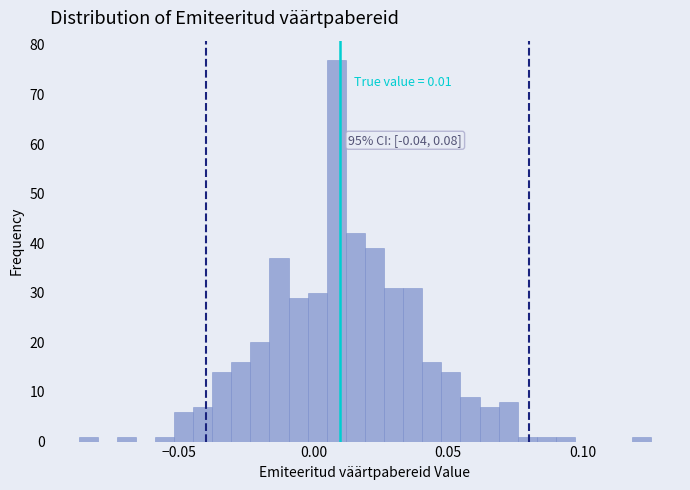

Around what value on the x-axis is the tallest bar? Give the approximate position of its centre, as read against the axis.

0.010